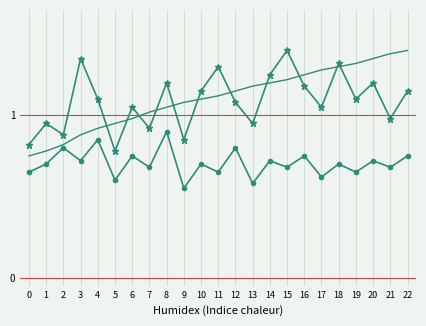

What is the total value across all series at 15?

3.3